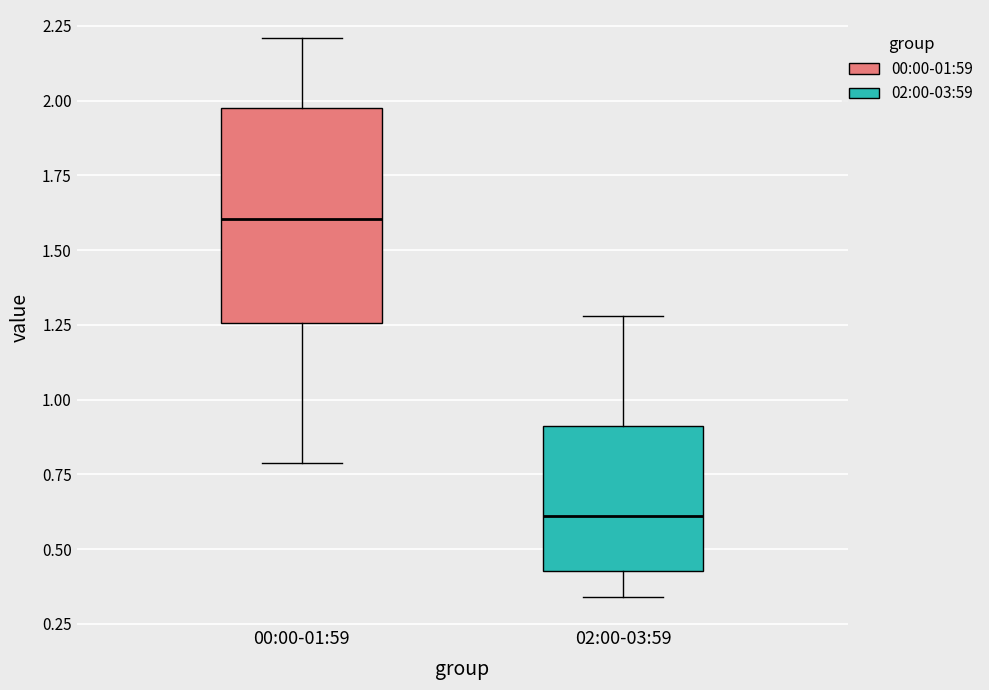

Which box's median line is the highest?

00:00-01:59